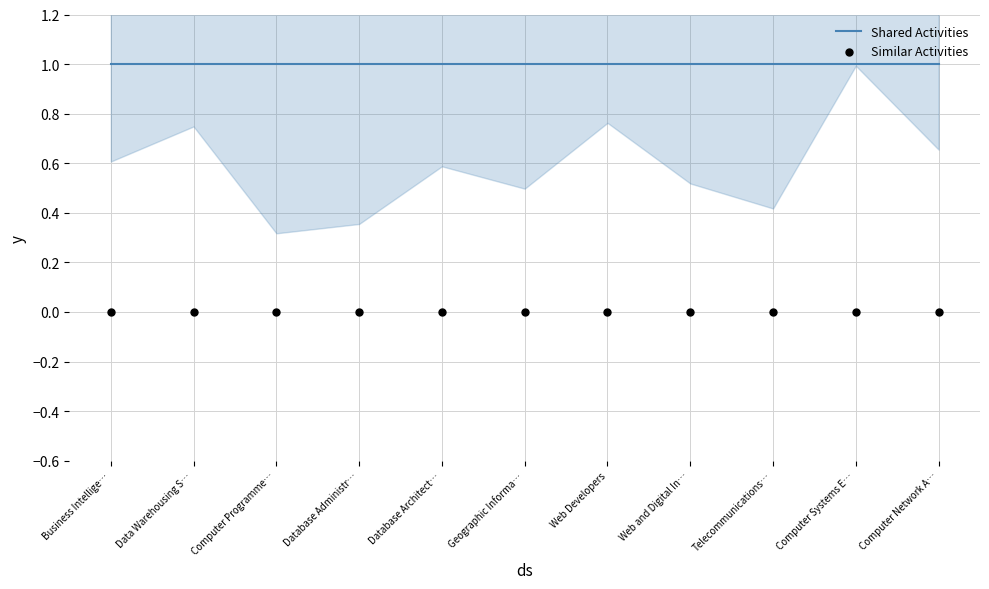

Is the value of Shared Activities at Computer Network A… greater than the value of Similar Activities at Computer Network A…?

Yes